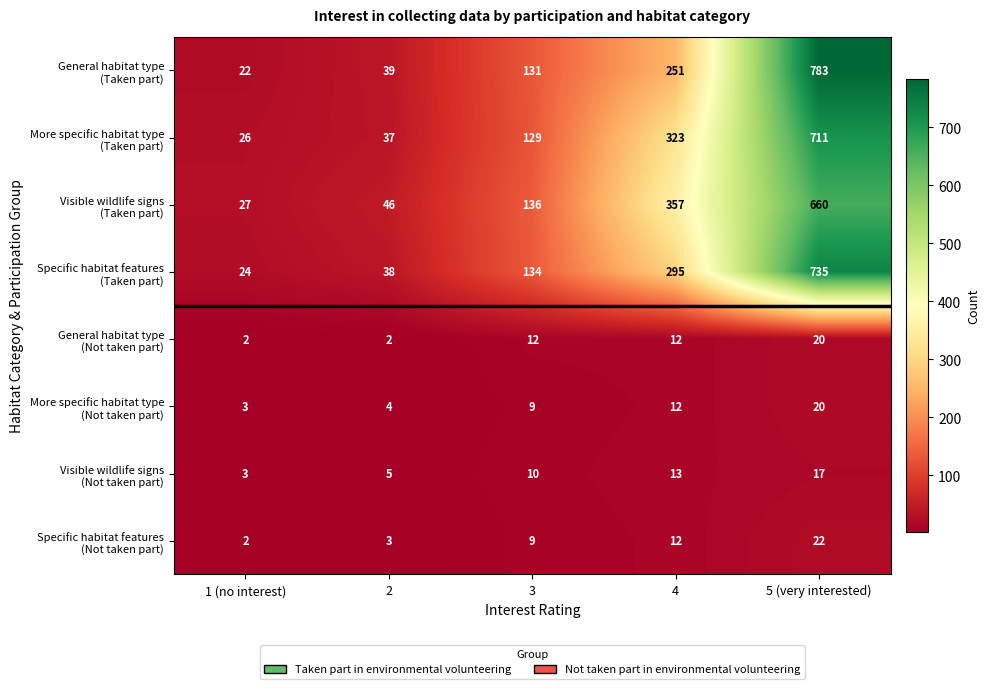

Which label corresponds to the largest value in the chart?

5 (very interested)